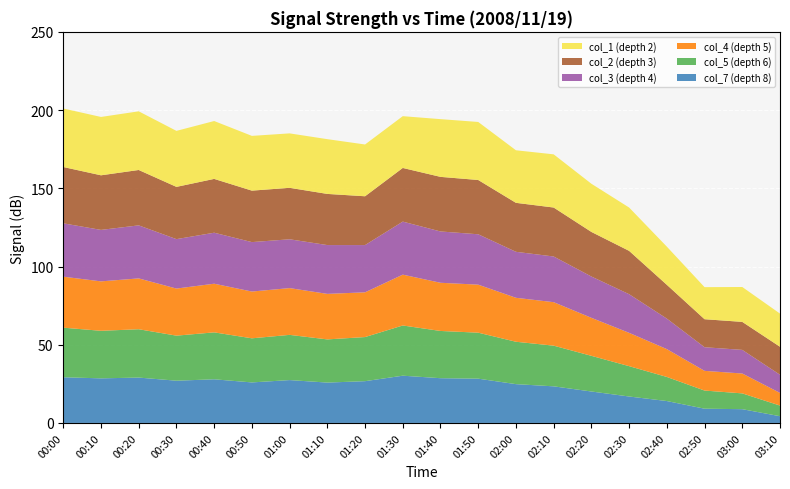

What is the total value across all series at 00:40?

193.0